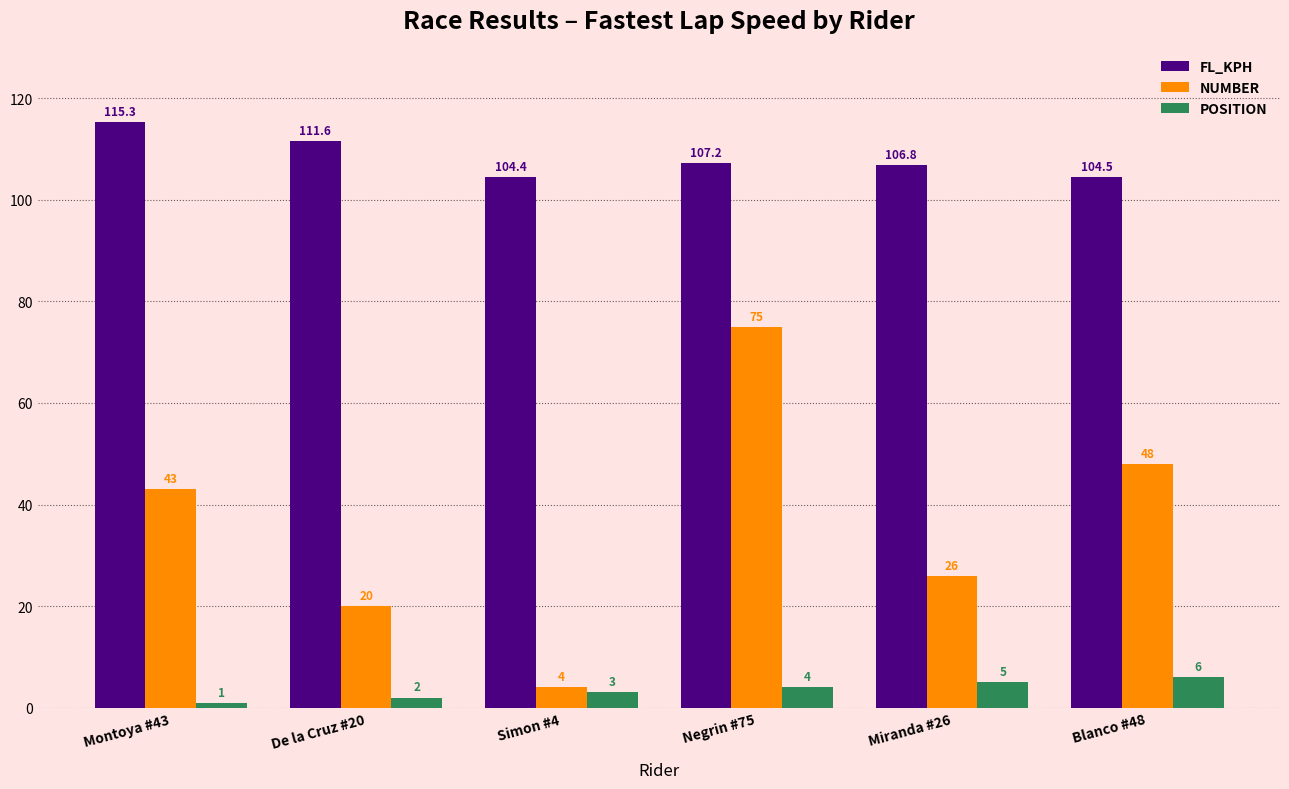

At how many categories does at least one series exceed 5?

6